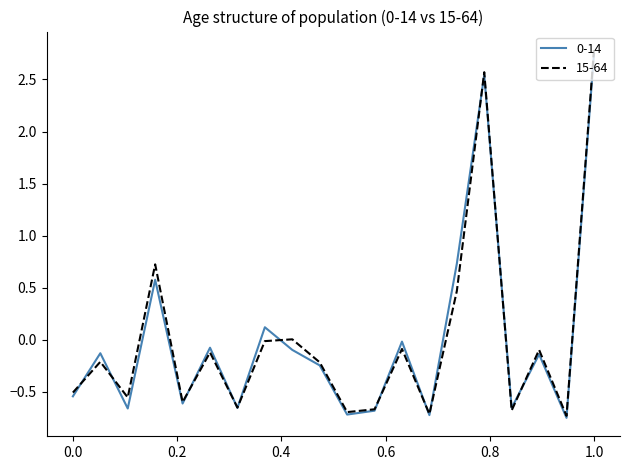

What is the maximum value shown in the chart?

2.8